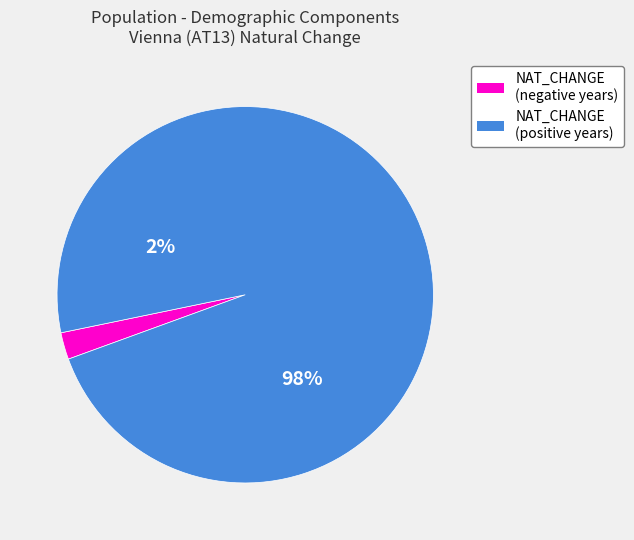

Is 2017 the majority of the pie?

No